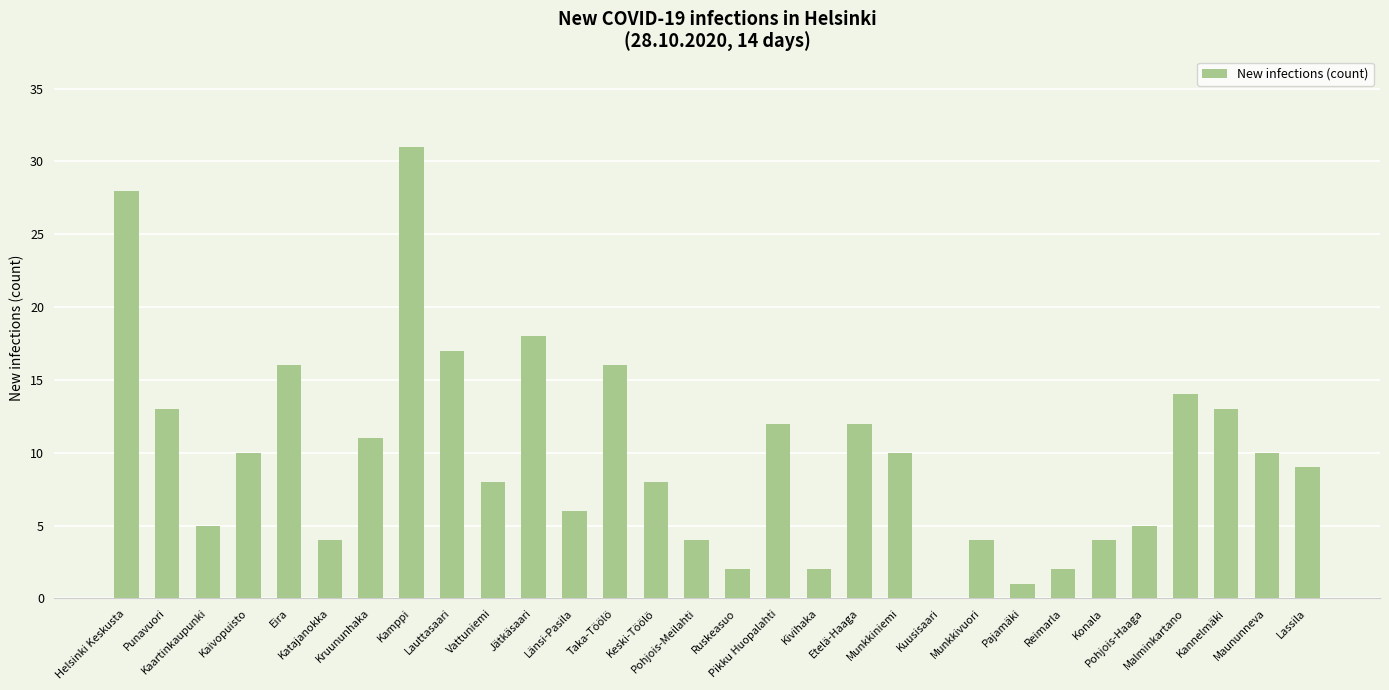

Between Helsinki Keskusta and Eira, which is larger?

Helsinki Keskusta